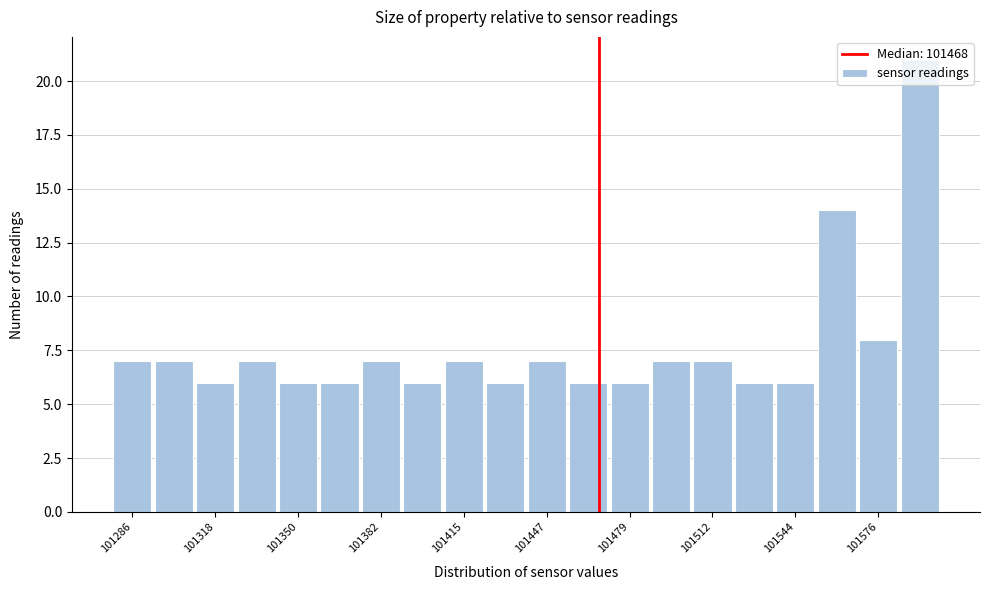

Read against the x-axis, roughly where is the centre of the tallest bar?

101595